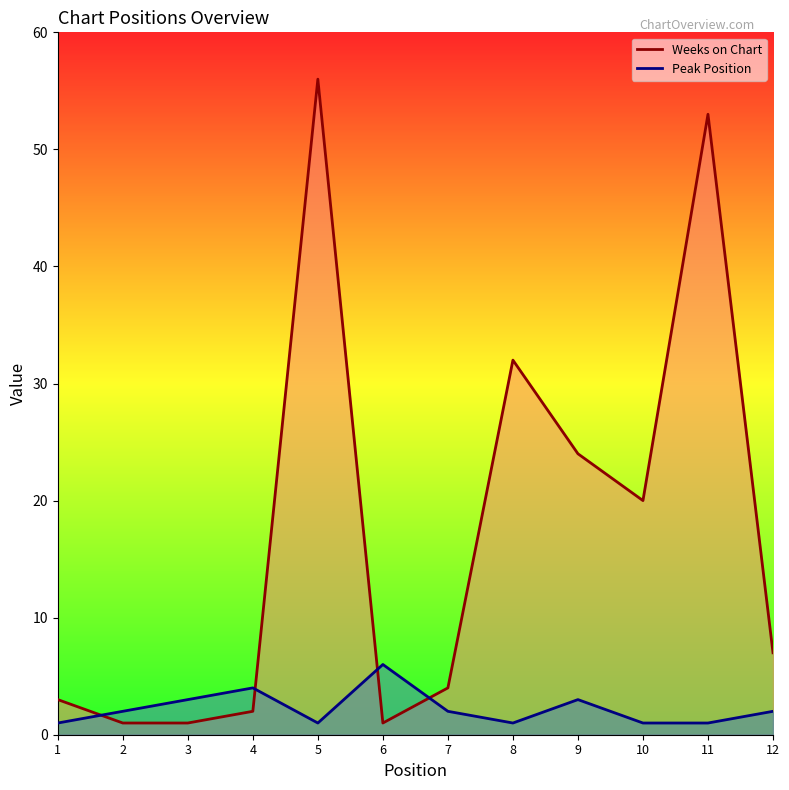

Reading left to right, list all the values displayed in this chart.

Weeks on Chart: 3	1	1	2	56	1	4	32	24	20	53	7
Peak Position: 1	2	3	4	1	6	2	1	3	1	1	2